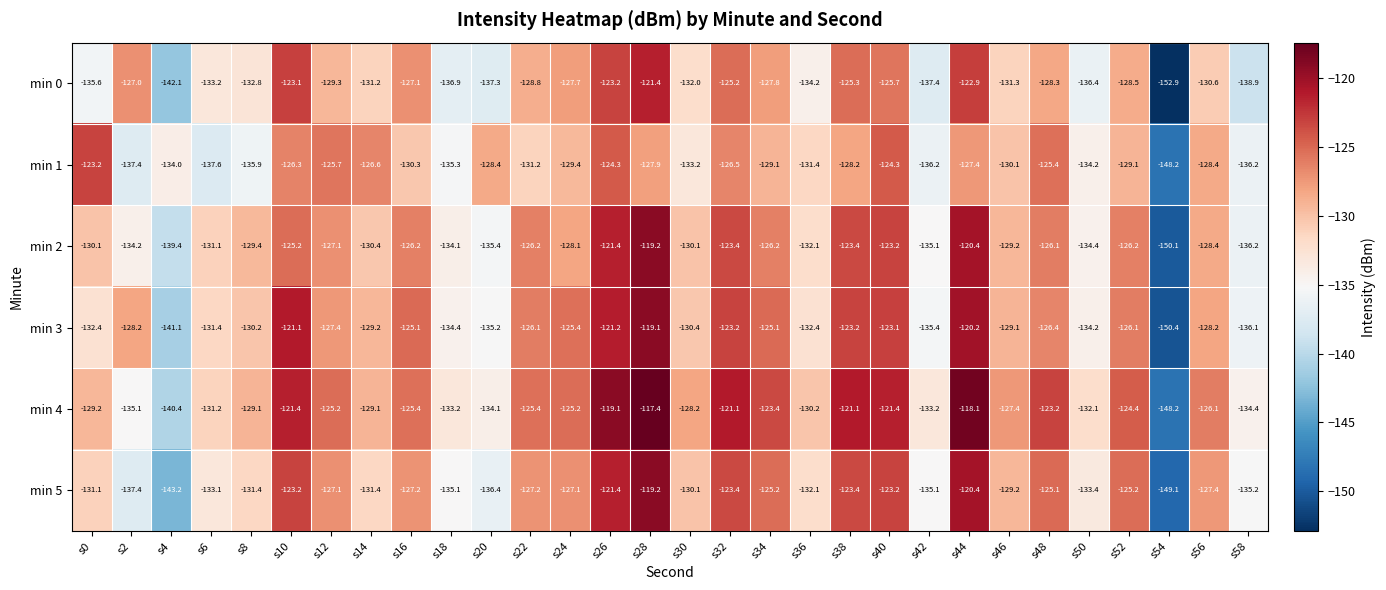

How many distinct data groups are displayed?

6